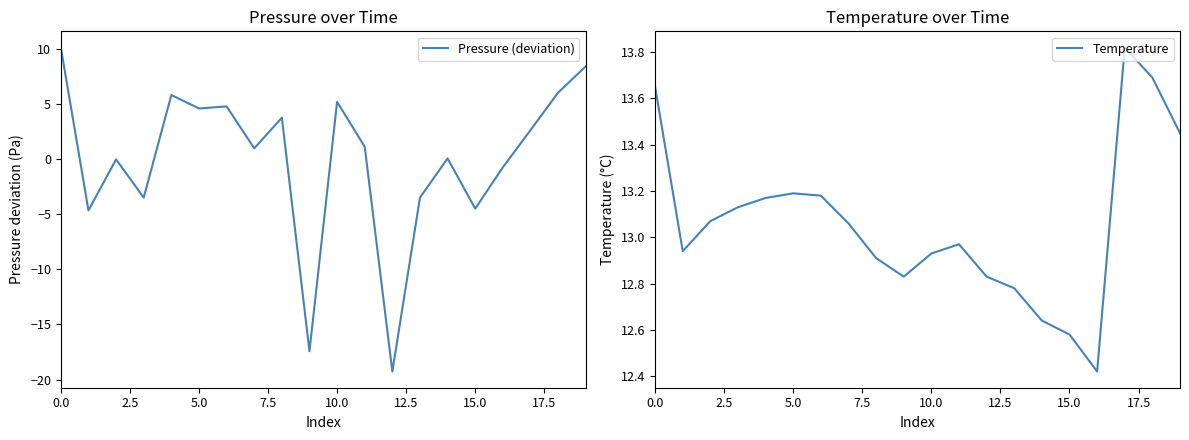

What is the spread (max minus min) of values at 18?

7.6